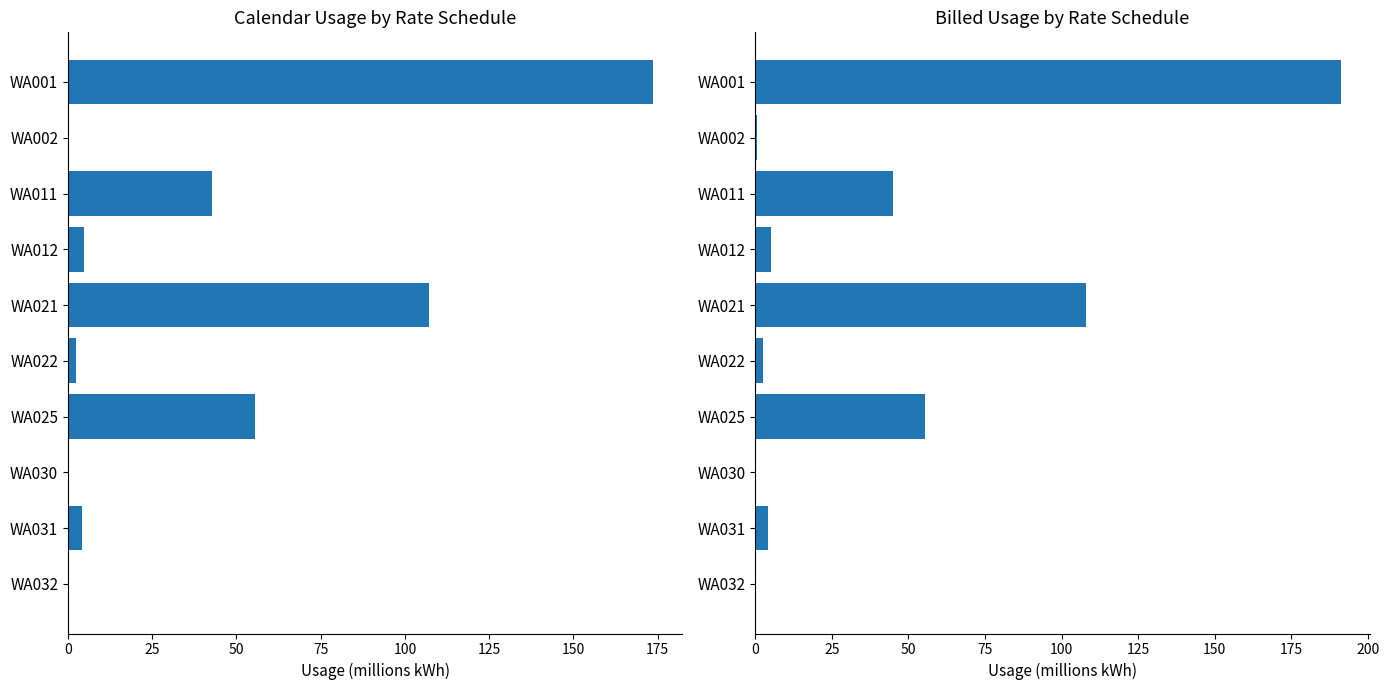

Rank the series by their maximum value, from lowest to highest.

Calendar Usage, Billed Usage